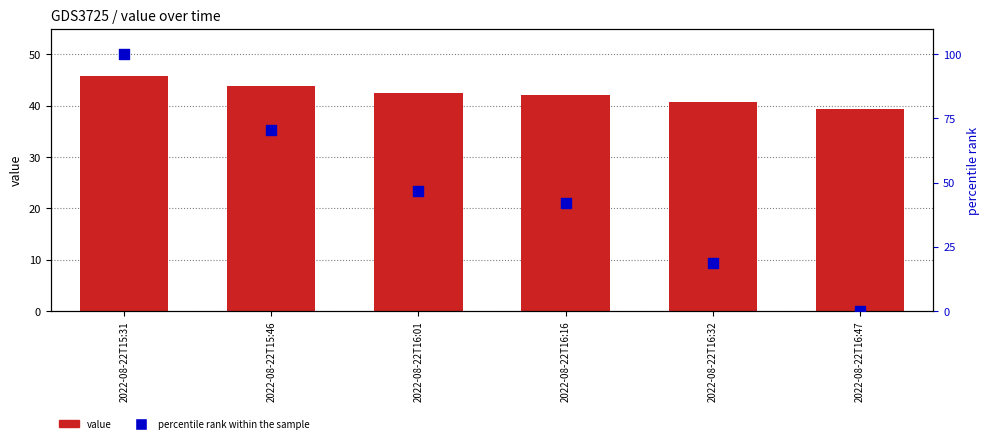

Which series has the largest total across all categories?

percentile rank within the sample